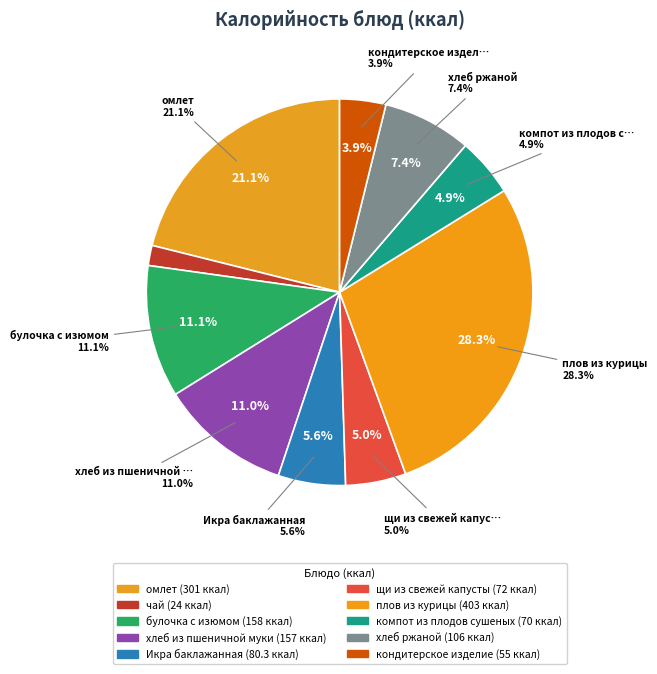

Count the number of slices in the pie.

10